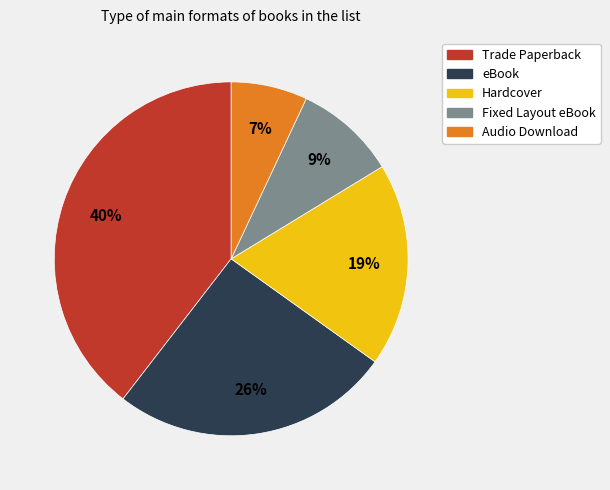

Which category has the biggest portion of the pie?

Trade Paperback